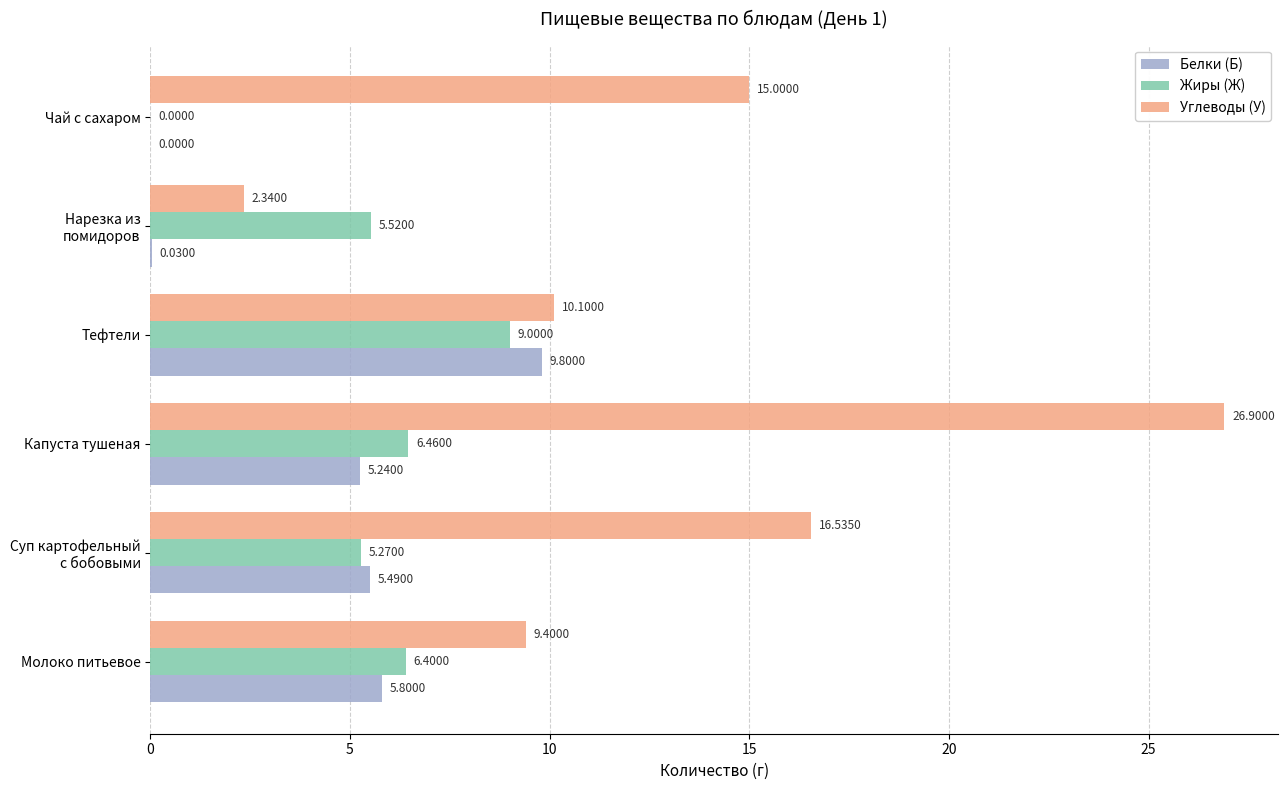

Which series has the largest total across all categories?

Углеводы (У)